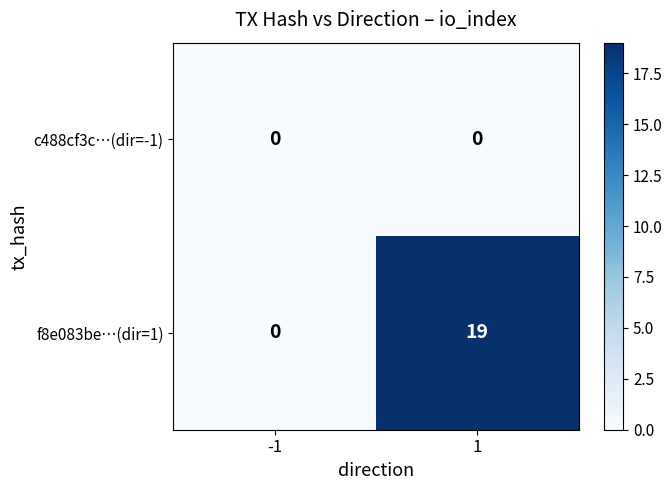

Is it true that f8e083be…(dir=1) equals 19 at 1?

True